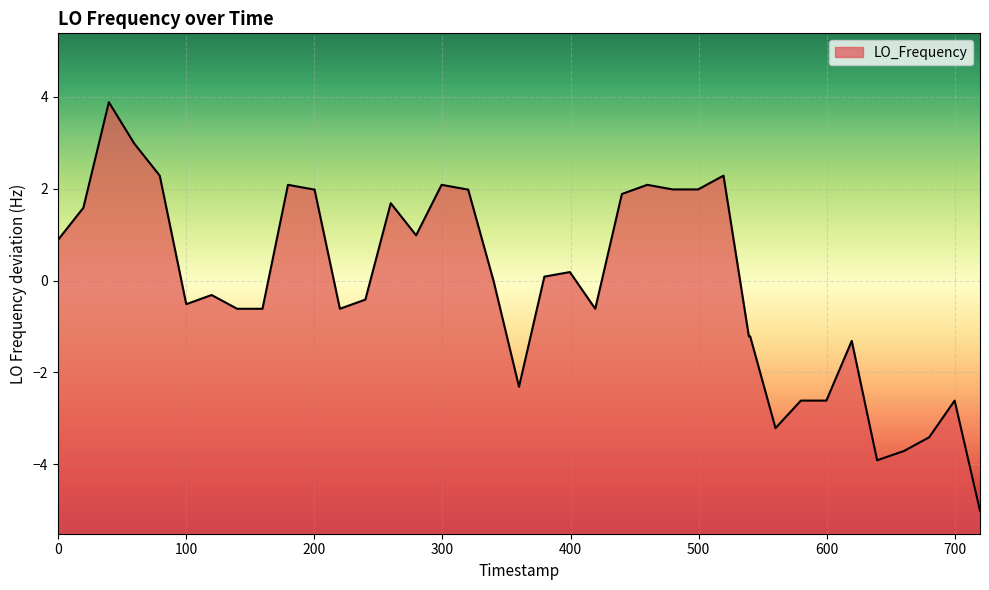

What is the greatest value displayed?

3.9